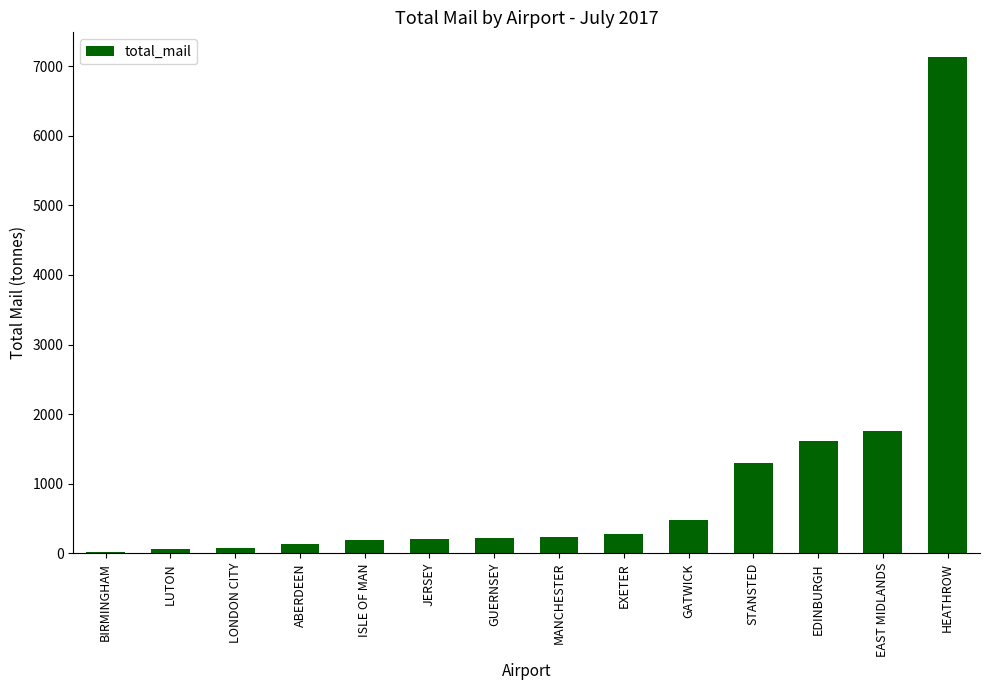

What is the ratio of the value at EXETER to the value at EDINBURGH?

0.2